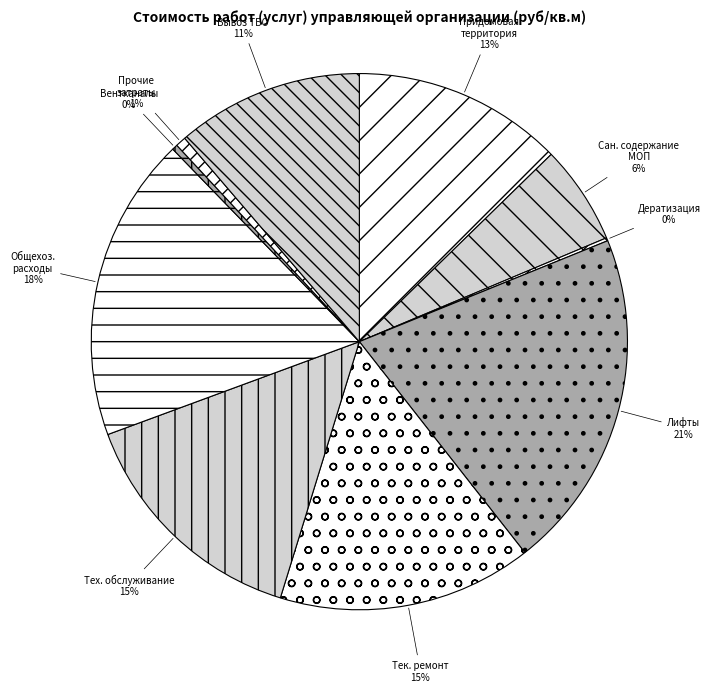

Which category has the biggest portion of the pie?

Лифты